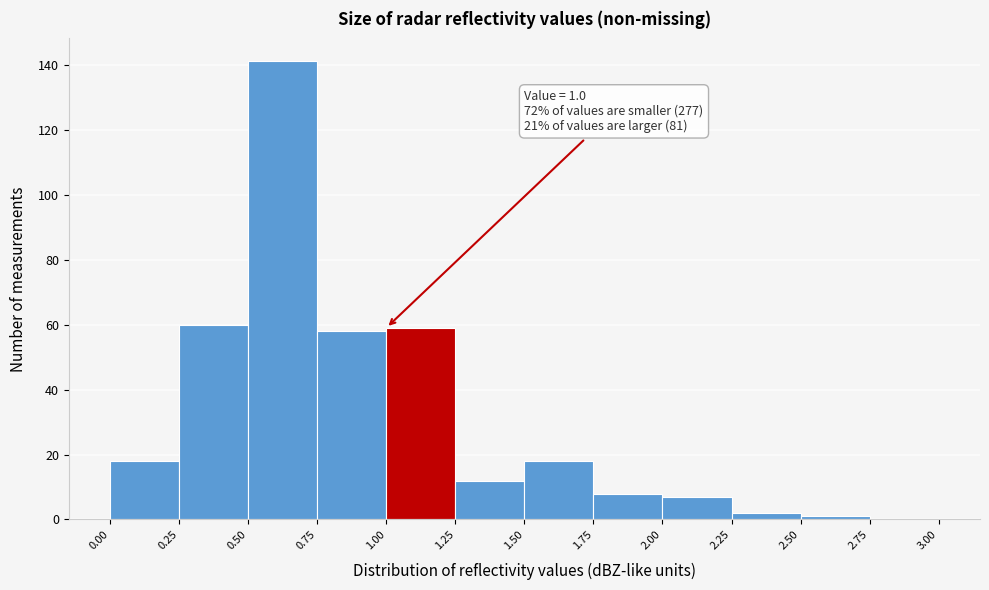

Over which range of the x-axis is the bar tallest?

0.50 to 0.75